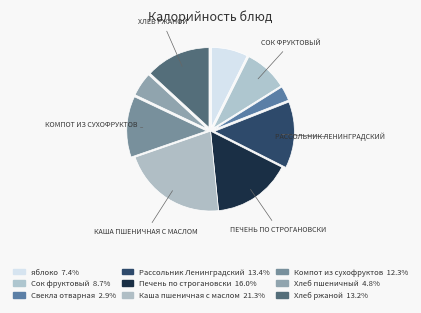

Is Хлеб ржаной the majority of the pie?

No